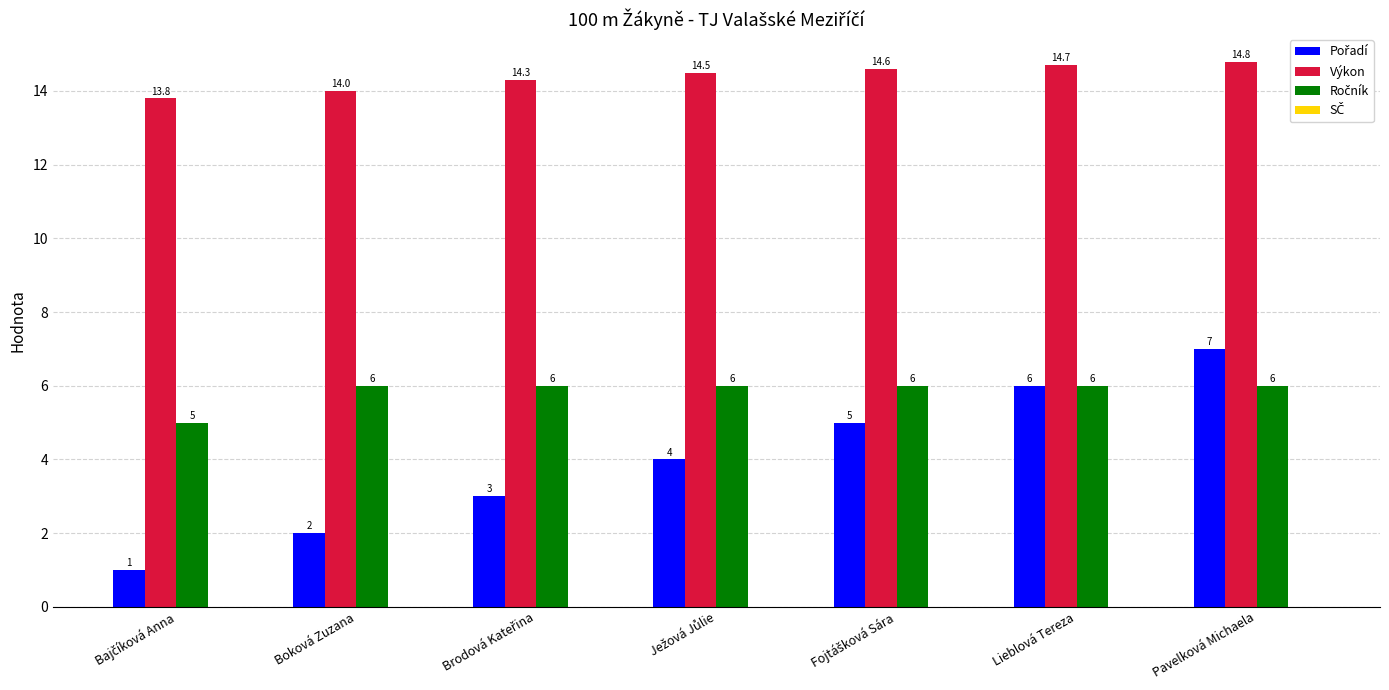

At how many categories does at least one series exceed 11?

7